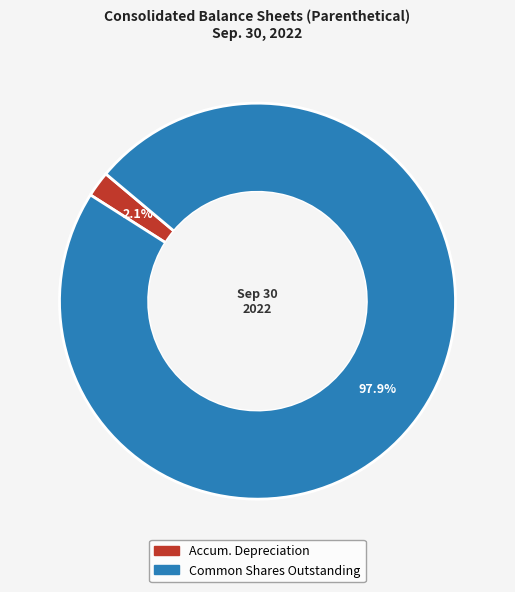

Is there any slice that represents more than half of the pie?

Yes